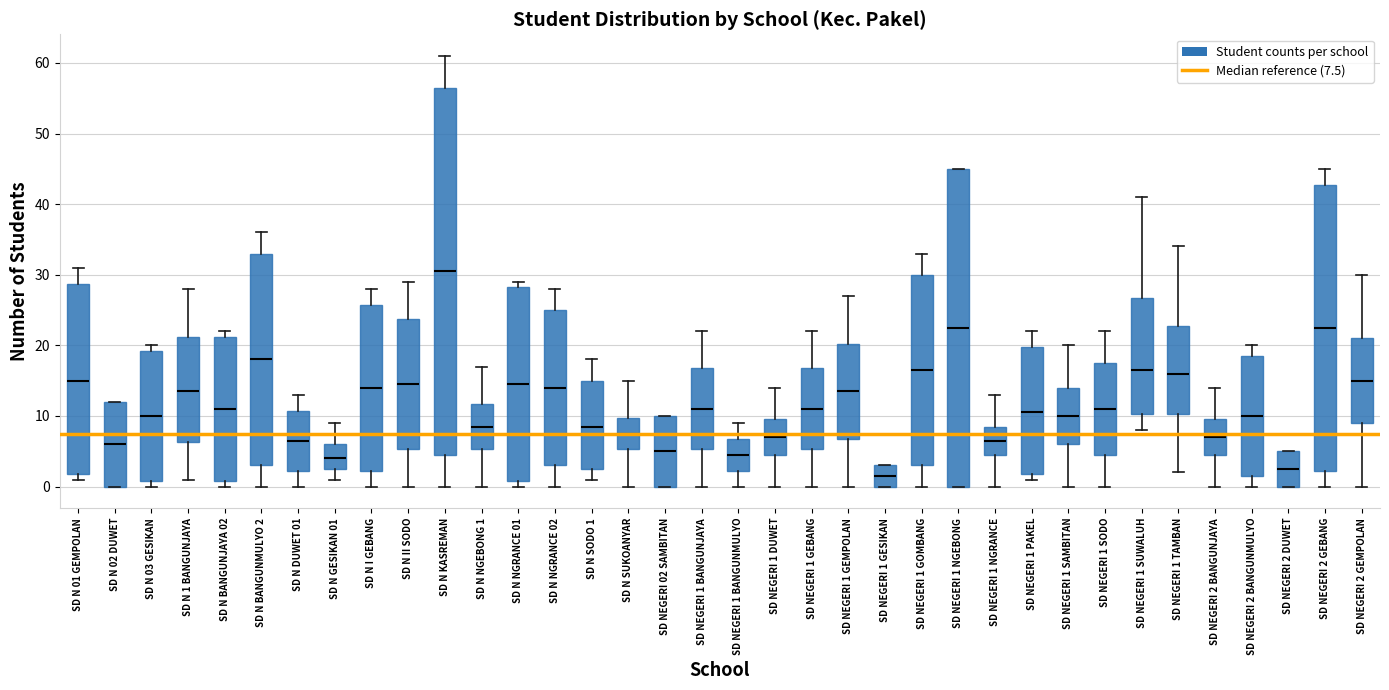

Reading left to right, transcribe this box plot: for each box, give where its median line is, the range the box spans, and where its two whiskers end, as read against the y-axis. The values are not printed on the chart, so give them approximately, as read against the axis.

SD N 01 GEMPOLAN: median 15, box 2 to 29, whiskers 1 to 31
SD N 02 DUWET: median 6, box 0 to 12, whiskers 0 to 12
SD N 03 GESIKAN: median 10, box 1 to 19, whiskers 0 to 20
SD N 1 BANGUNJAYA: median 14, box 6 to 21, whiskers 1 to 28
SD N BANGUNJAYA 02: median 11, box 1 to 21, whiskers 0 to 22
SD N BANGUNMULYO 2: median 18, box 3 to 33, whiskers 0 to 36
SD N DUWET 01: median 7, box 2 to 11, whiskers 0 to 13
SD N GESIKAN 01: median 4, box 3 to 6, whiskers 1 to 9
SD N I GEBANG: median 14, box 2 to 26, whiskers 0 to 28
SD N II SODO: median 15, box 5 to 24, whiskers 0 to 29
SD N KASREMAN: median 31, box 5 to 57, whiskers 0 to 61
SD N NGEBONG 1: median 9, box 5 to 12, whiskers 0 to 17
SD N NGRANCE 01: median 15, box 1 to 28, whiskers 0 to 29
SD N NGRANCE 02: median 14, box 3 to 25, whiskers 0 to 28
SD N SODO 1: median 9, box 3 to 15, whiskers 1 to 18
SD N SUKOANYAR: median 8, box 5 to 10, whiskers 0 to 15
SD NEGERI 02 SAMBITAN: median 5, box 0 to 10, whiskers 0 to 10
SD NEGERI 1 BANGUNJAYA: median 11, box 5 to 17, whiskers 0 to 22
SD NEGERI 1 BANGUNMULYO: median 5, box 2 to 7, whiskers 0 to 9
SD NEGERI 1 DUWET: median 7, box 5 to 10, whiskers 0 to 14
SD NEGERI 1 GEBANG: median 11, box 5 to 17, whiskers 0 to 22
SD NEGERI 1 GEMPOLAN: median 14, box 7 to 20, whiskers 0 to 27
SD NEGERI 1 GESIKAN: median 2, box 0 to 3, whiskers 0 to 3
SD NEGERI 1 GOMBANG: median 17, box 3 to 30, whiskers 0 to 33
SD NEGERI 1 NGEBONG: median 23, box 0 to 45, whiskers 0 to 45
SD NEGERI 1 NGRANCE: median 7, box 5 to 9, whiskers 0 to 13
SD NEGERI 1 PAKEL: median 11, box 2 to 20, whiskers 1 to 22
SD NEGERI 1 SAMBITAN: median 10, box 6 to 14, whiskers 0 to 20
SD NEGERI 1 SODO: median 11, box 5 to 18, whiskers 0 to 22
SD NEGERI 1 SUWALUH: median 17, box 10 to 27, whiskers 8 to 41
SD NEGERI 1 TAMBAN: median 16, box 10 to 23, whiskers 2 to 34
SD NEGERI 2 BANGUNJAYA: median 7, box 5 to 10, whiskers 0 to 14
SD NEGERI 2 BANGUNMULYO: median 10, box 2 to 19, whiskers 0 to 20
SD NEGERI 2 DUWET: median 3, box 0 to 5, whiskers 0 to 5
SD NEGERI 2 GEBANG: median 23, box 2 to 43, whiskers 0 to 45
SD NEGERI 2 GEMPOLAN: median 15, box 9 to 21, whiskers 0 to 30